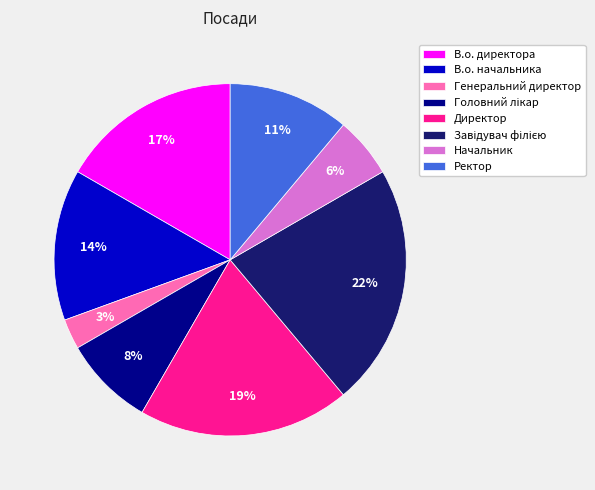

Does any single category account for the majority?

No